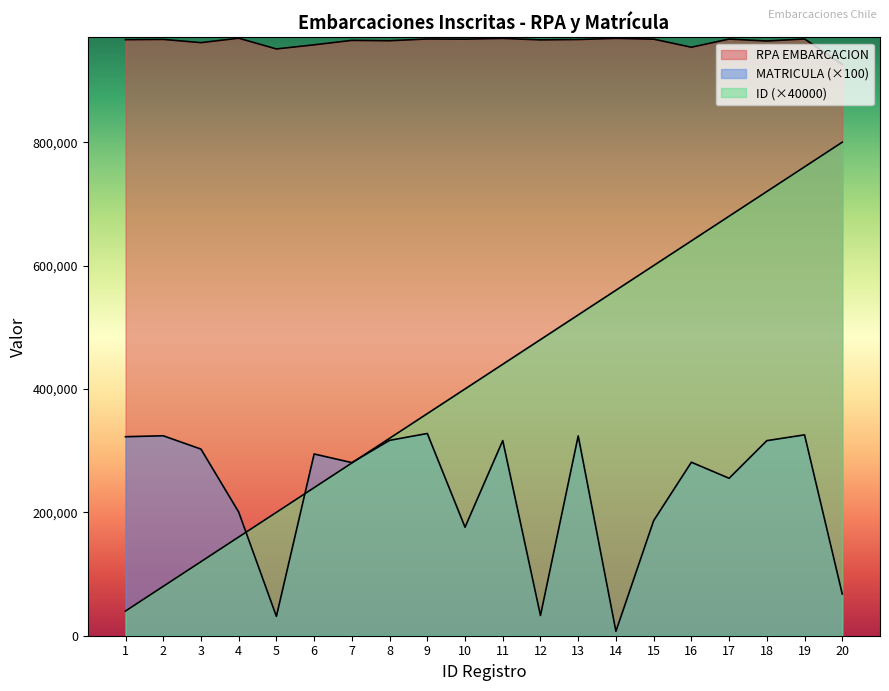

Between which two adjacent categories do MATRICULA EMBARCACION and ID first intersect?

4 and 5